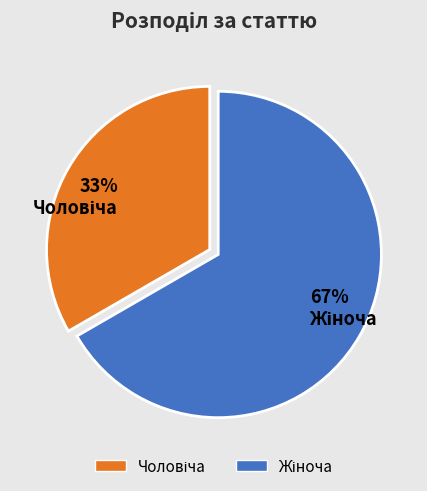

Is there a majority slice in this chart?

Yes